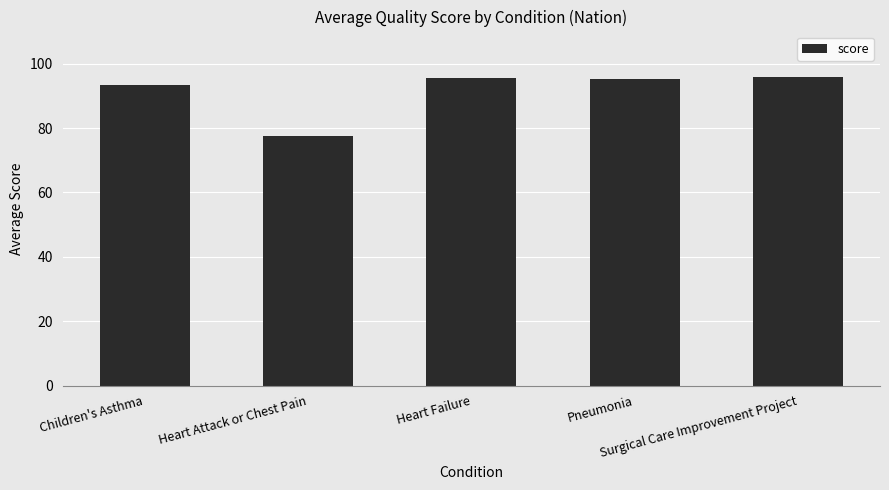

What is the value of the 2nd bar from the left?

77.6